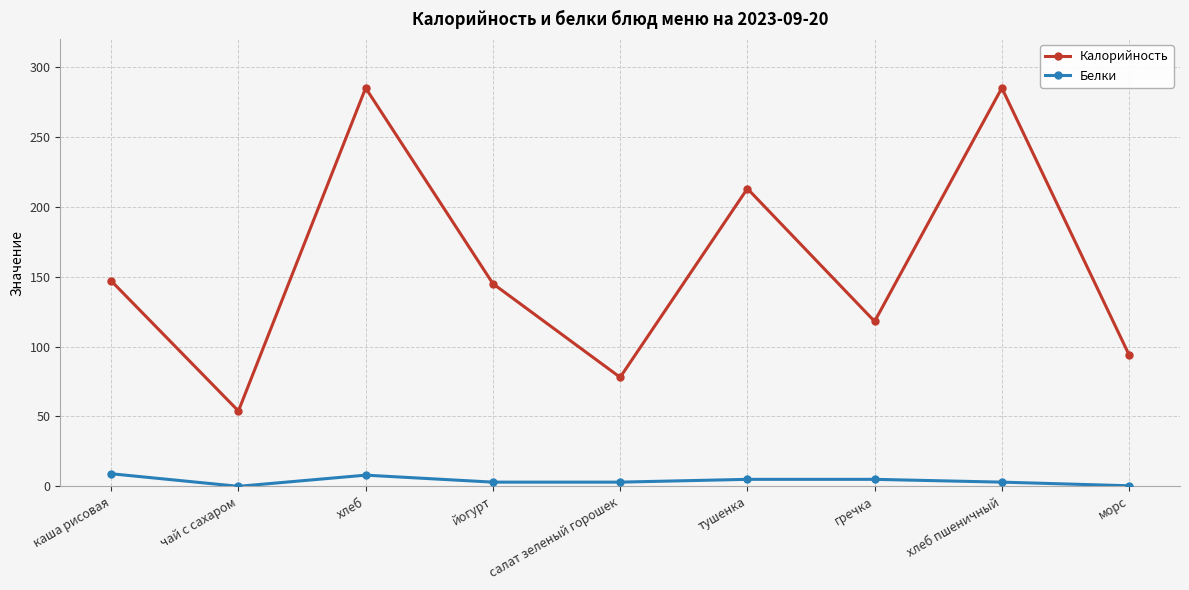

Rank the series by their average value, from lowest to highest.

Белки, Калорийность